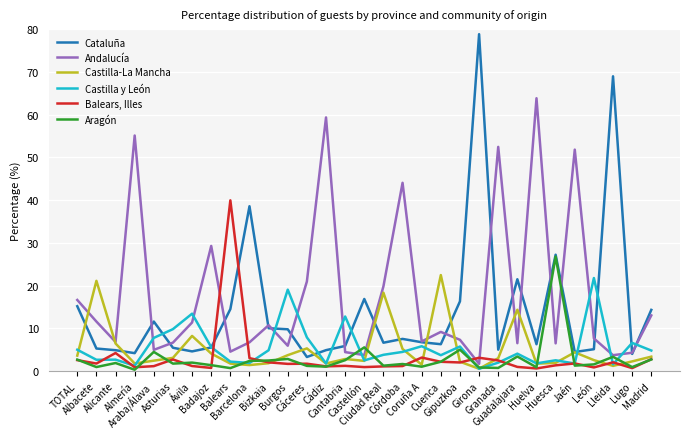

What is the total value across all series at Castellón?

31.9